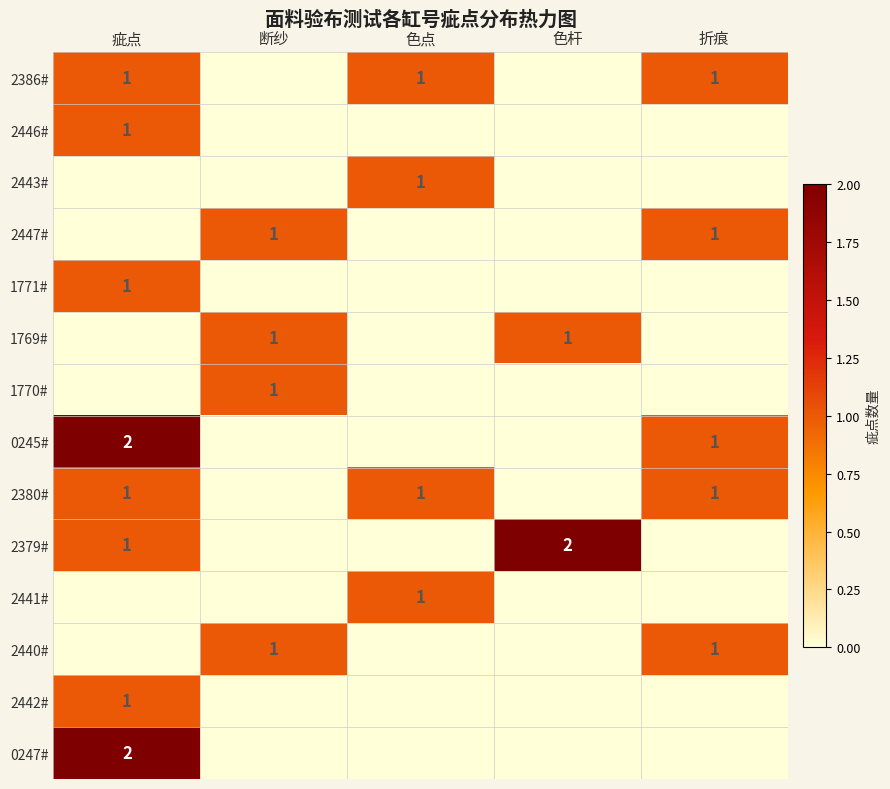

What is the maximum value shown in the chart?

2